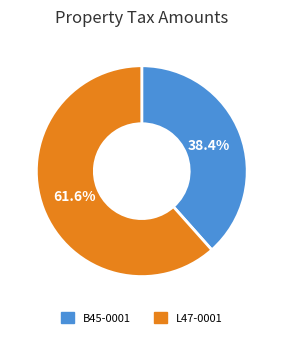

Rank the categories by value from highest to lowest.

L47-0001, B45-0001